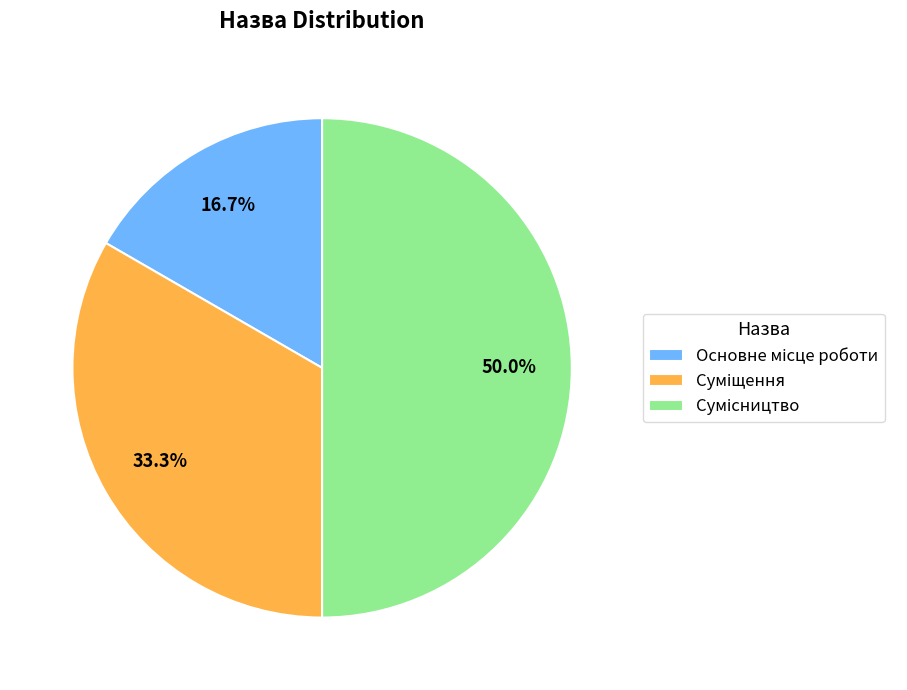

To the nearest percent, what percentage of the pie is Основне місце роботи?

17%